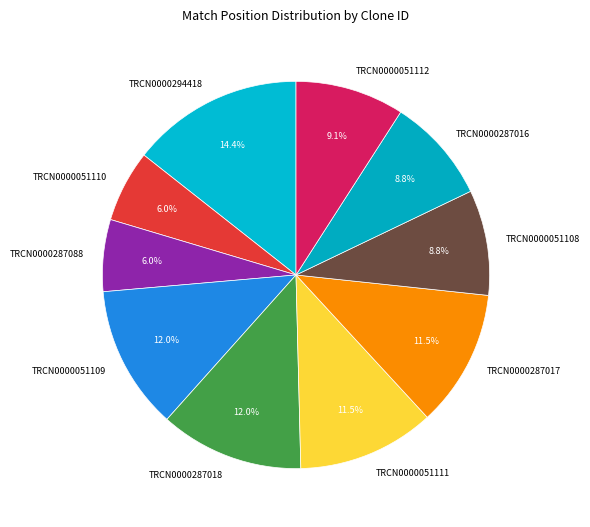

What is the total percentage of TRCN0000287088 and TRCN0000051108?

14.8%